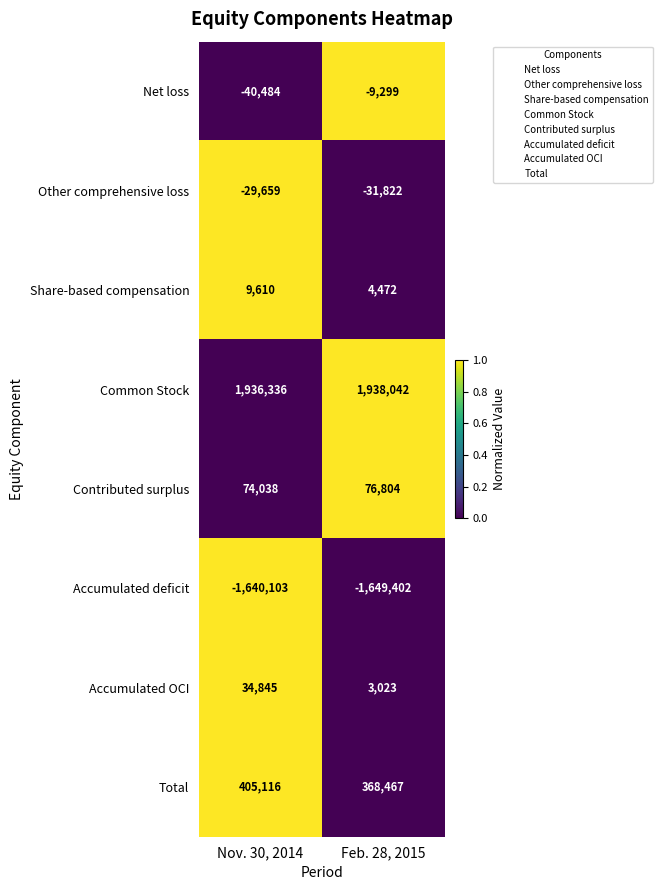

Reading left to right, transcribe all the data shown in this chart.

Net loss: -40484	-9299
Other comprehensive loss: -29659	-31822
Share-based compensation: 9610	4472
Common Stock: 1936336	1938042
Contributed surplus: 74038	76804
Accumulated deficit: -1640103	-1649402
Accumulated OCI: 34845	3023
Total: 405116	368467